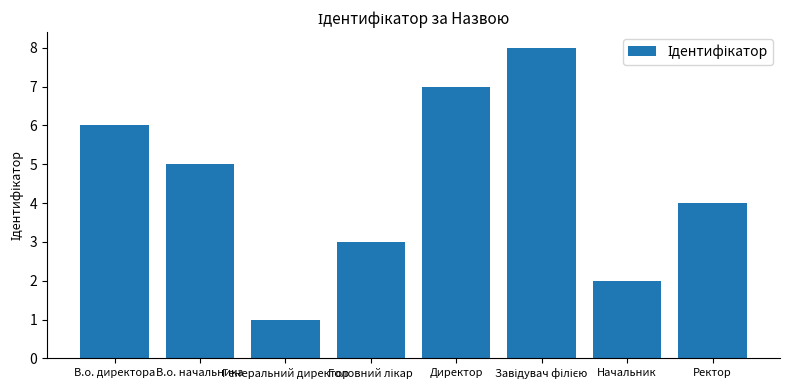

Is it true that the value at Начальник is 2?

True